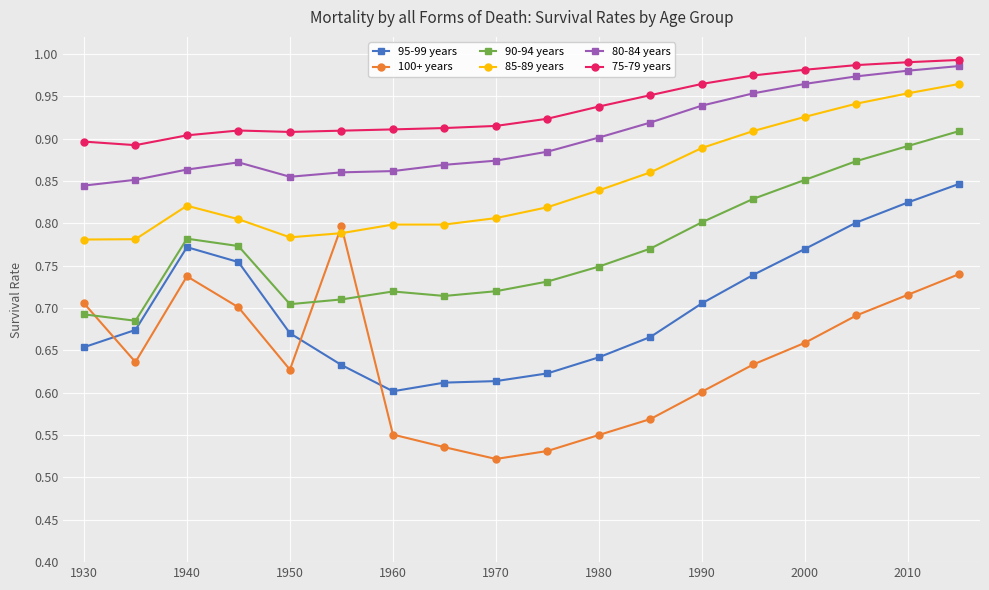

How many distinct data groups are displayed?

6